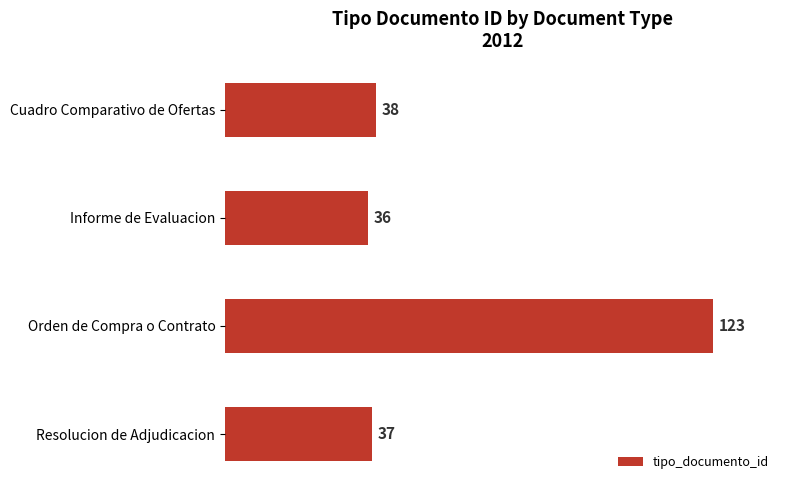

What is the approximate value at Resolucion de Adjudicacion, to the nearest 10?

40